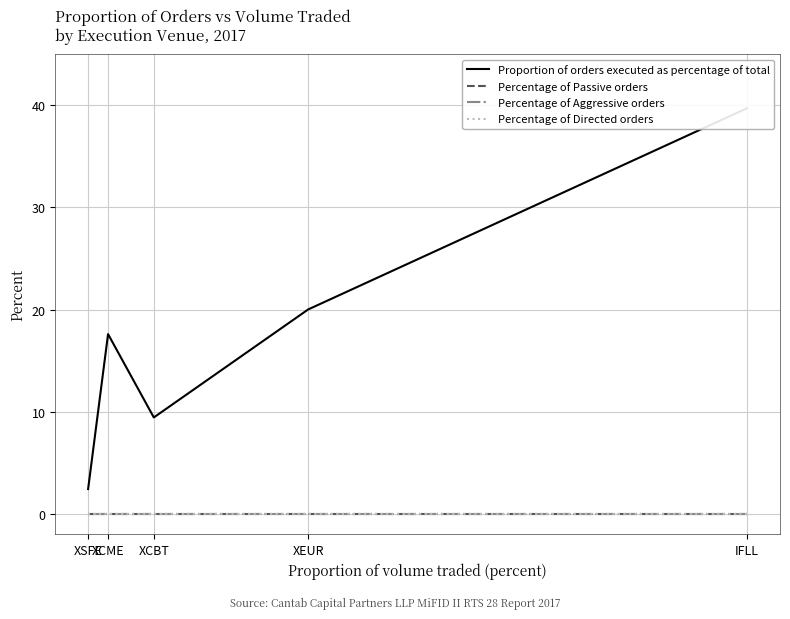

At how many categories does at least one series exceed 22?

1